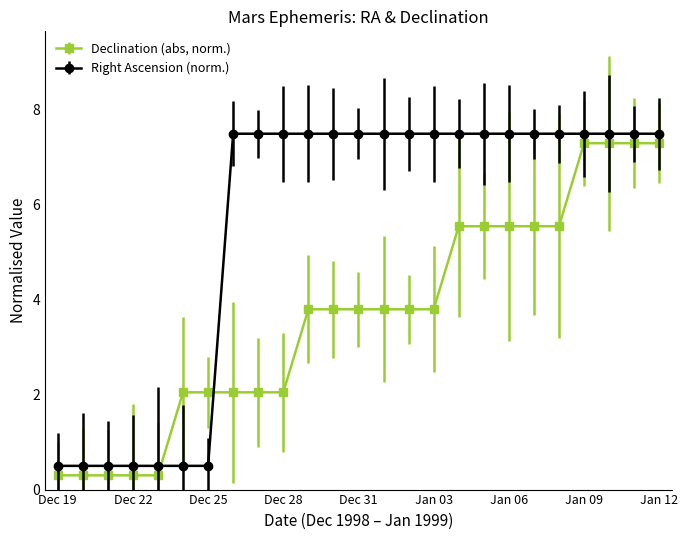

After their last crossing, which series has the higher values: Declination (abs, norm.) or Right Ascension (norm.)?

Right Ascension (norm.)